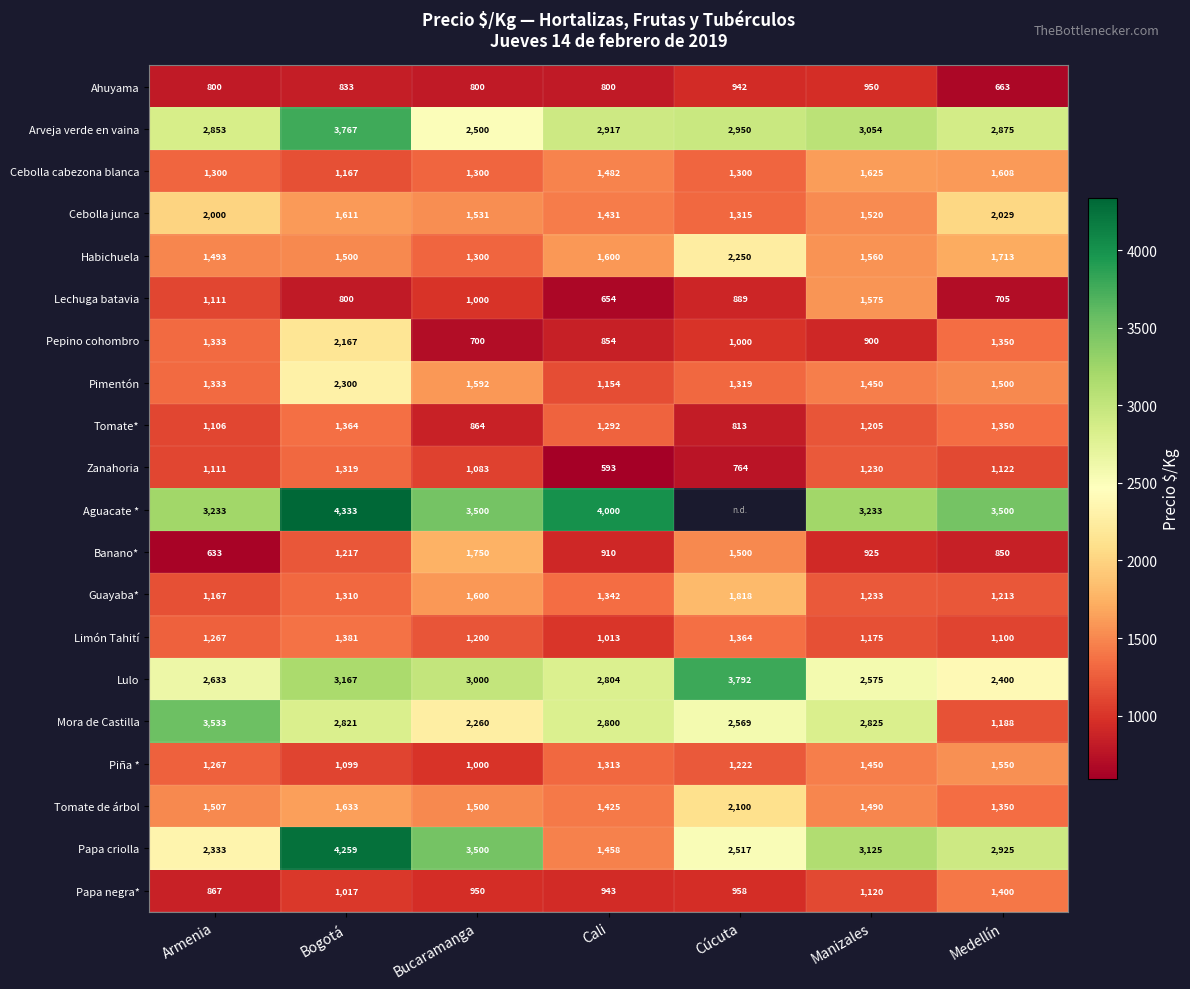

What is the minimum value for Arveja verde en vaina?

2500